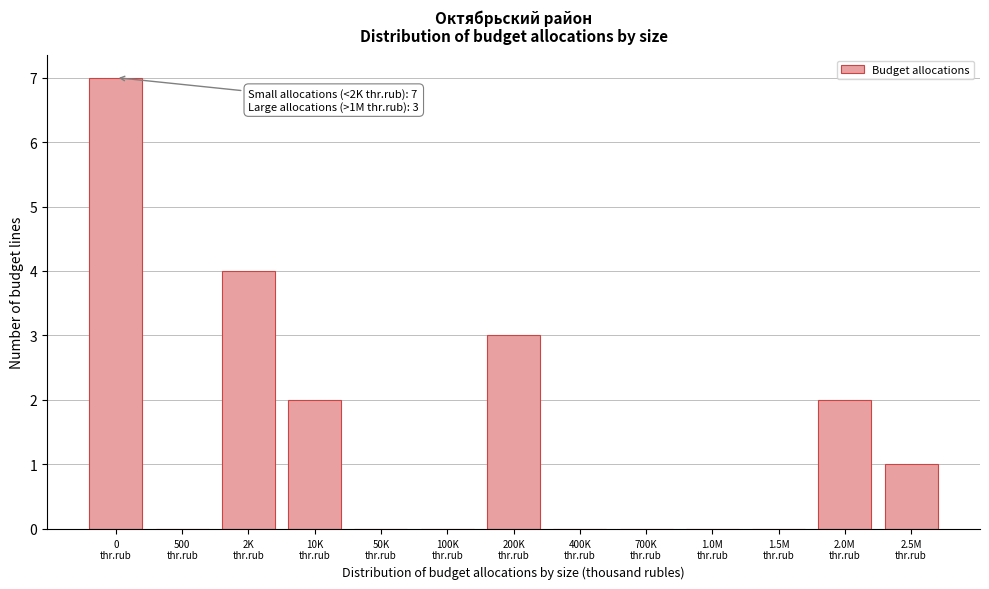

What is the greatest value displayed?

7